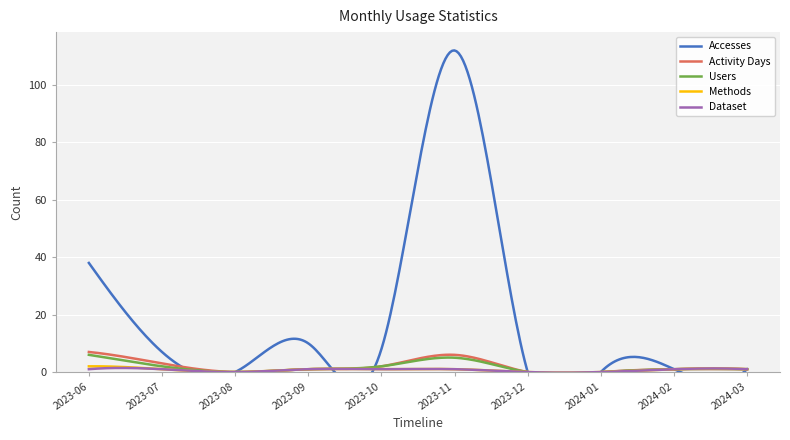

What is the maximum value shown in the chart?

112